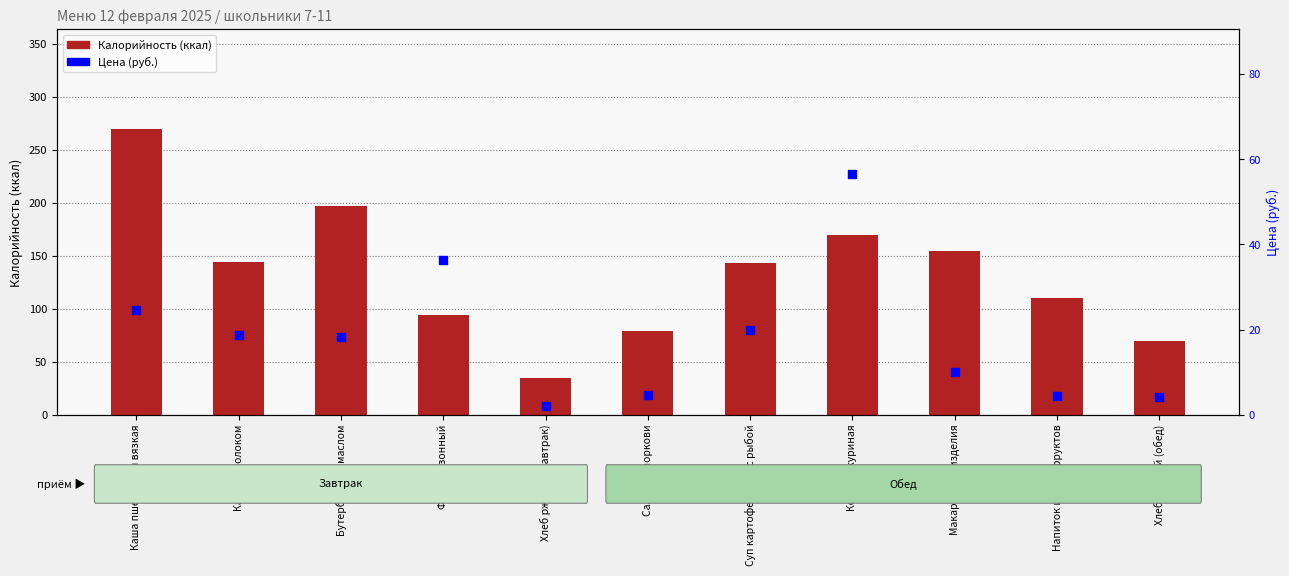

Is the value of Калорийность at Бутерброды с маслом greater than the value of Цена at Хлеб ржаной (обед)?

Yes